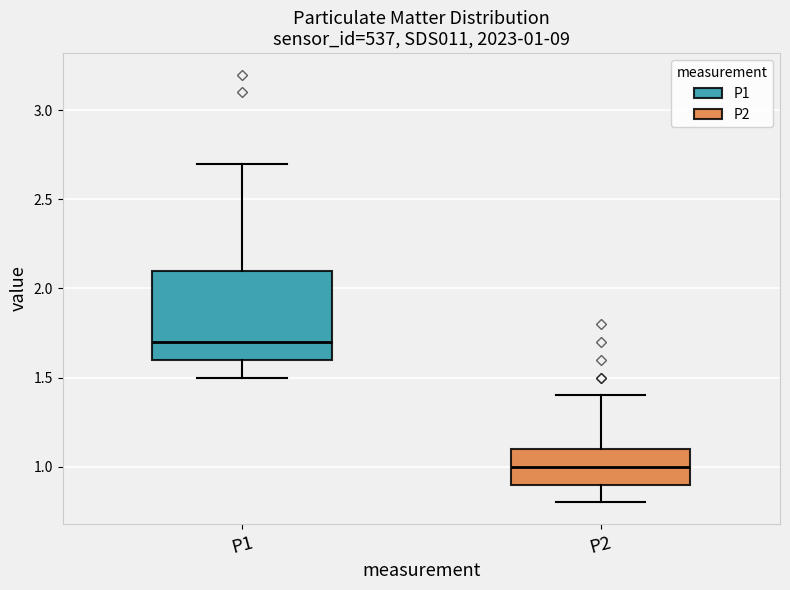

Which box is the tallest, from its lower edge to its upper edge?

P1